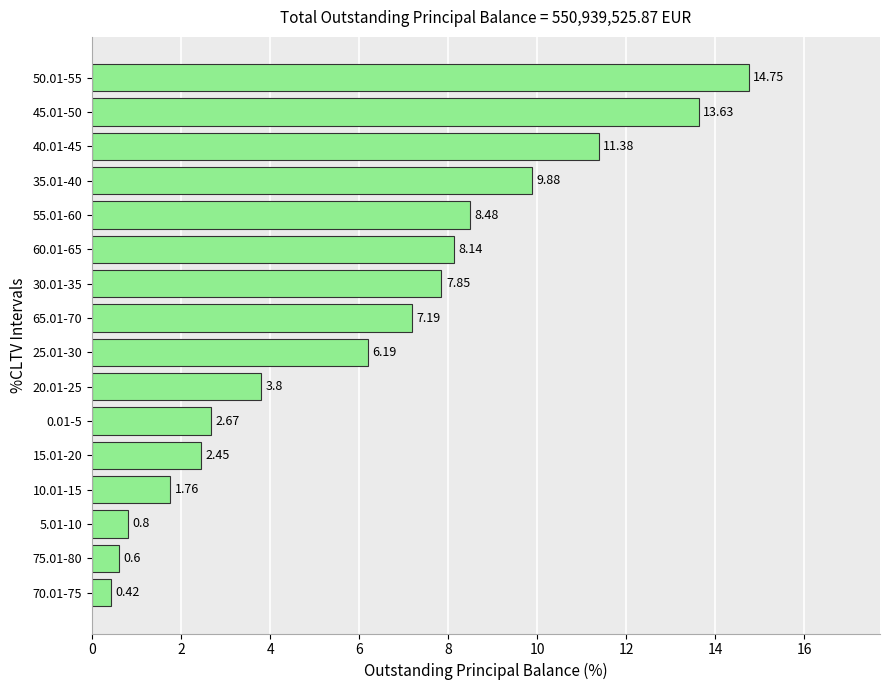

Which has a higher value, 35.01-40 or 45.01-50?

45.01-50